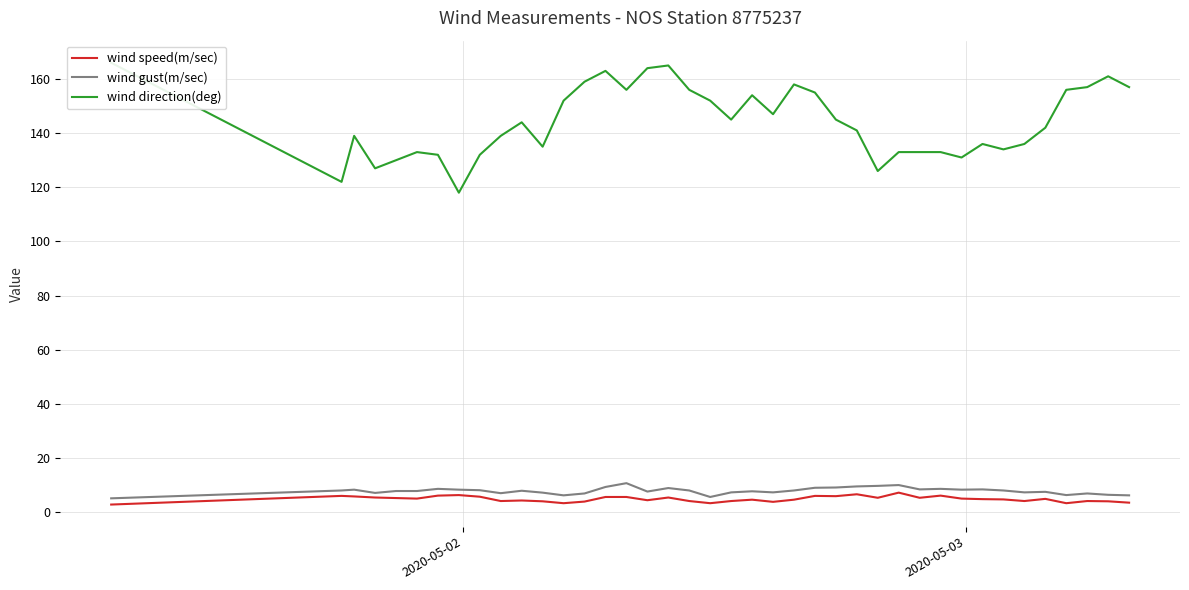

Which series has the widest spread of values?

wind direction(deg)